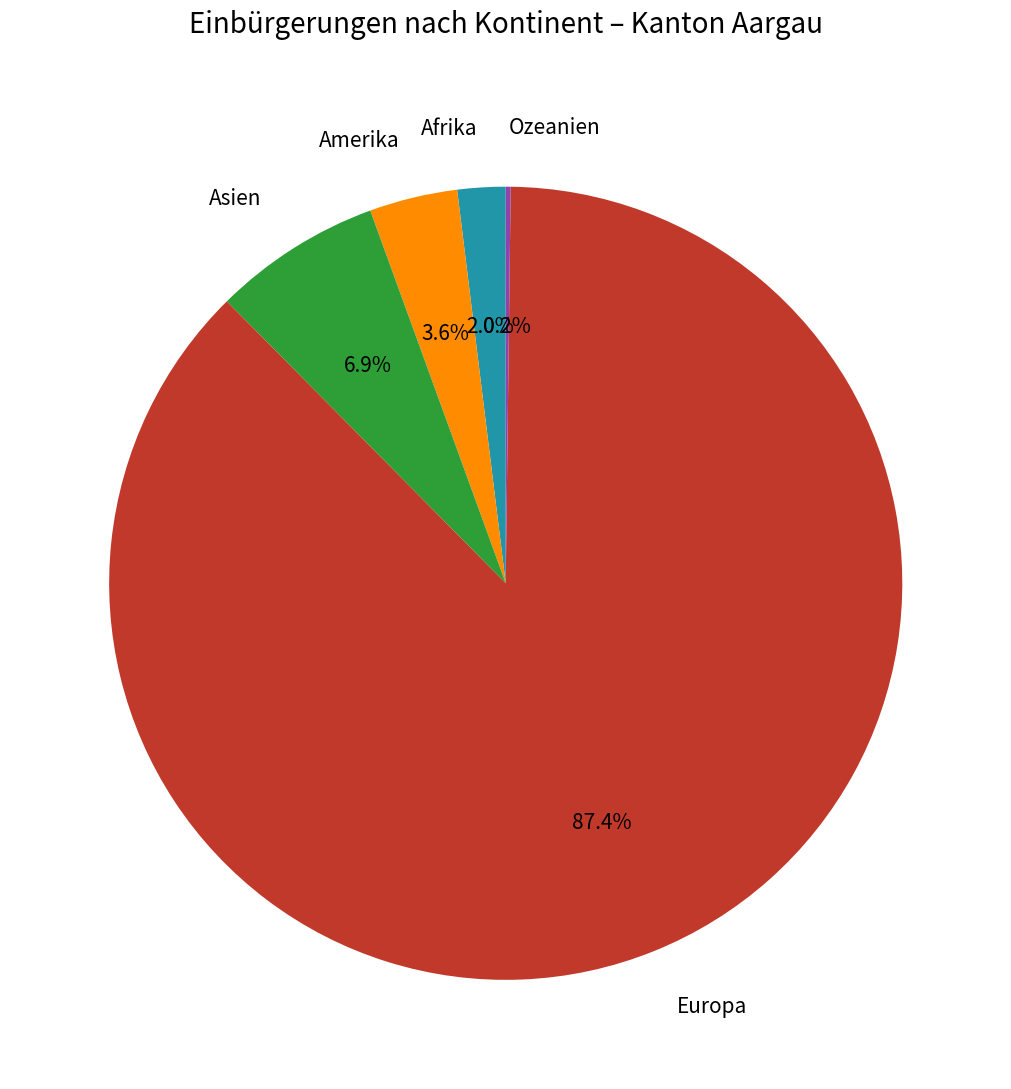

Is Europa the majority of the pie?

Yes